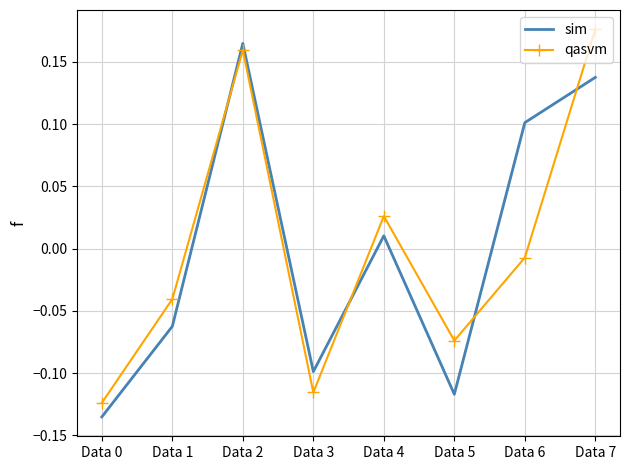

Between Data 0 and Data 7, which series saw the biggest shift?

qasvm